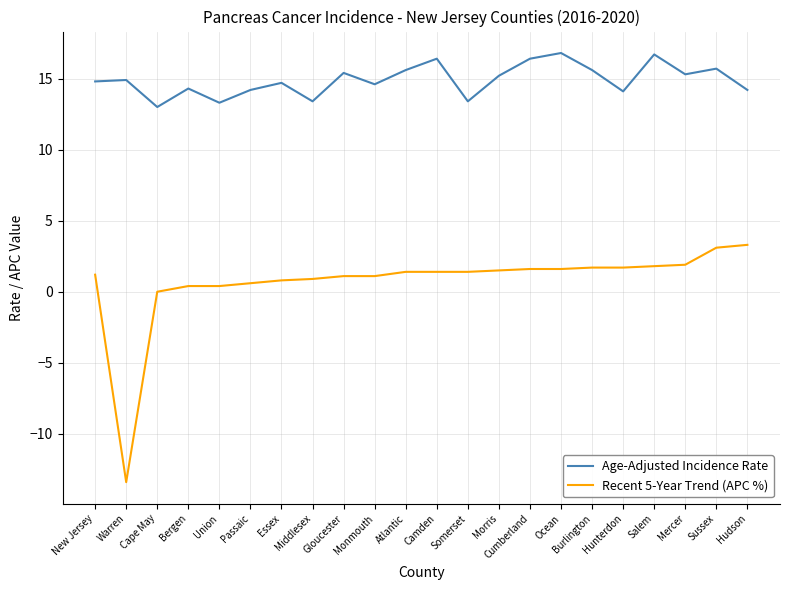

What is the difference between the maximum and minimum values in the Age-Adjusted Incidence Rate series?

3.8